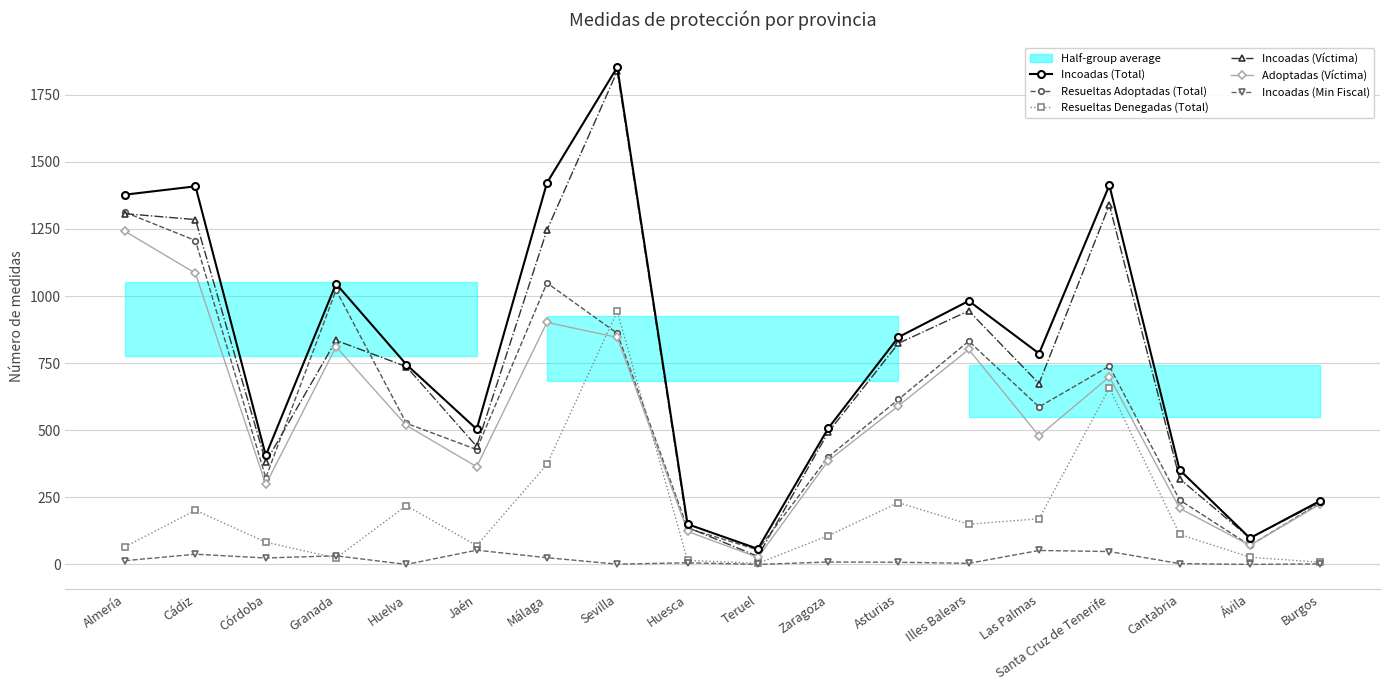

Which series has the widest spread of values?

Incoadas (Víctima)